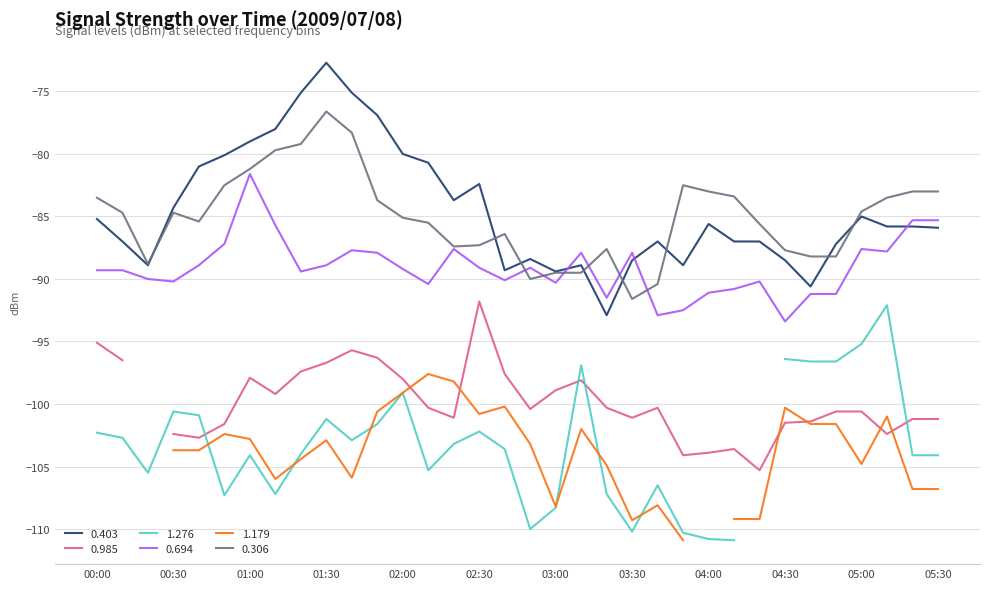

Which category has the highest value in the 0.403 series?

01:30